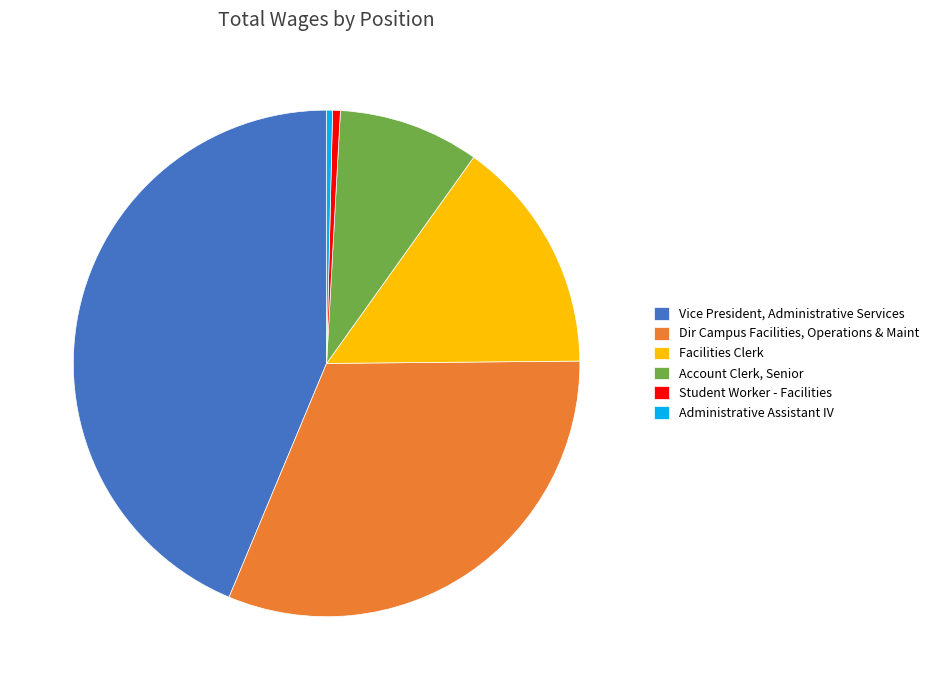

What is the ratio of the value at Vice President, Administrative Services to the value at Facilities Clerk?

2.9